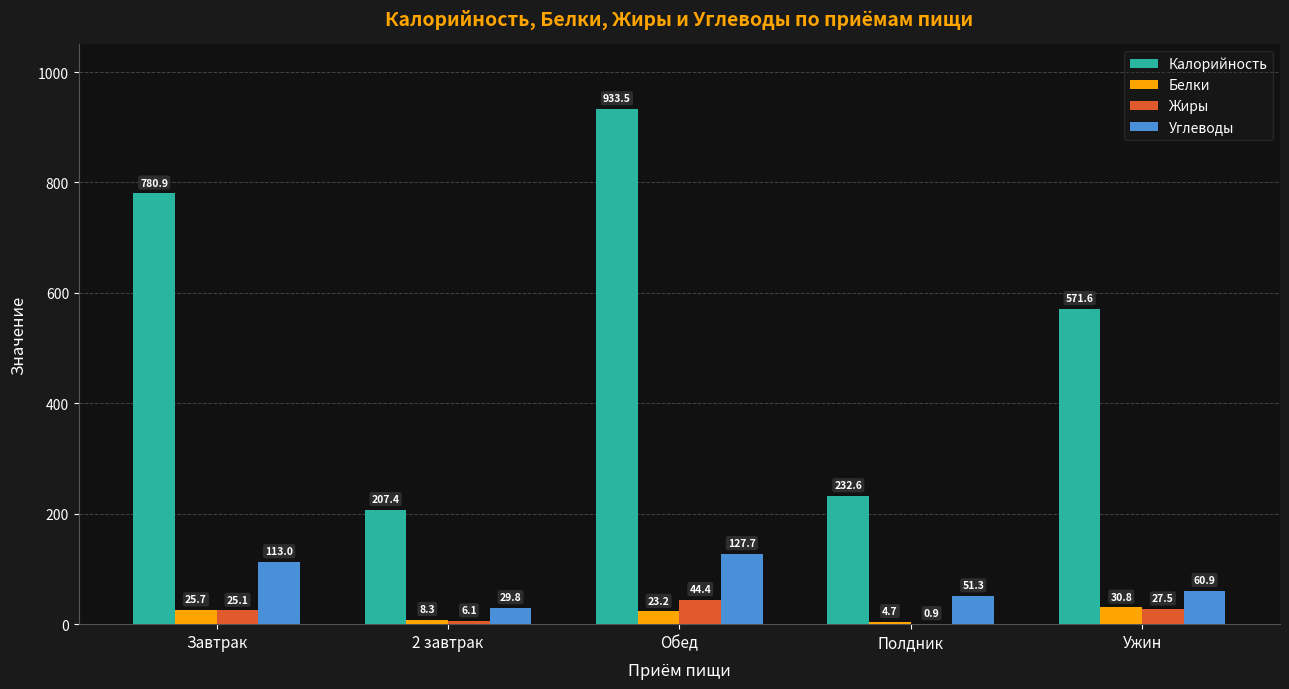

What is the maximum value for Углеводы?

127.7